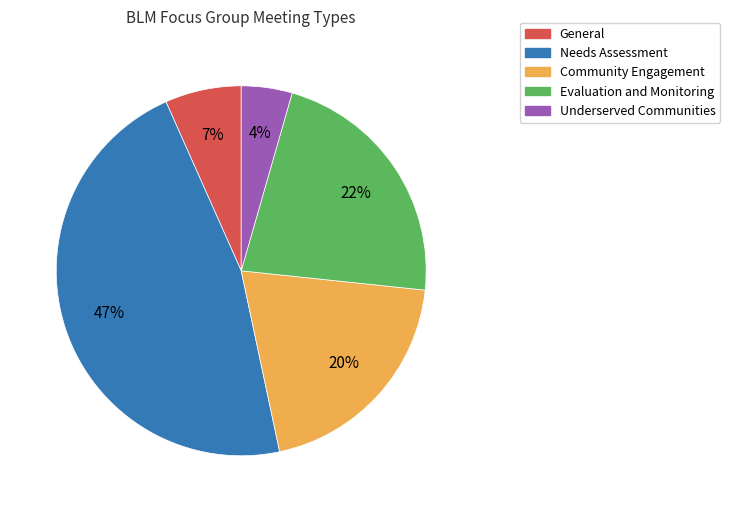

Do General and Evaluation and Monitoring together represent more than half of the pie?

No